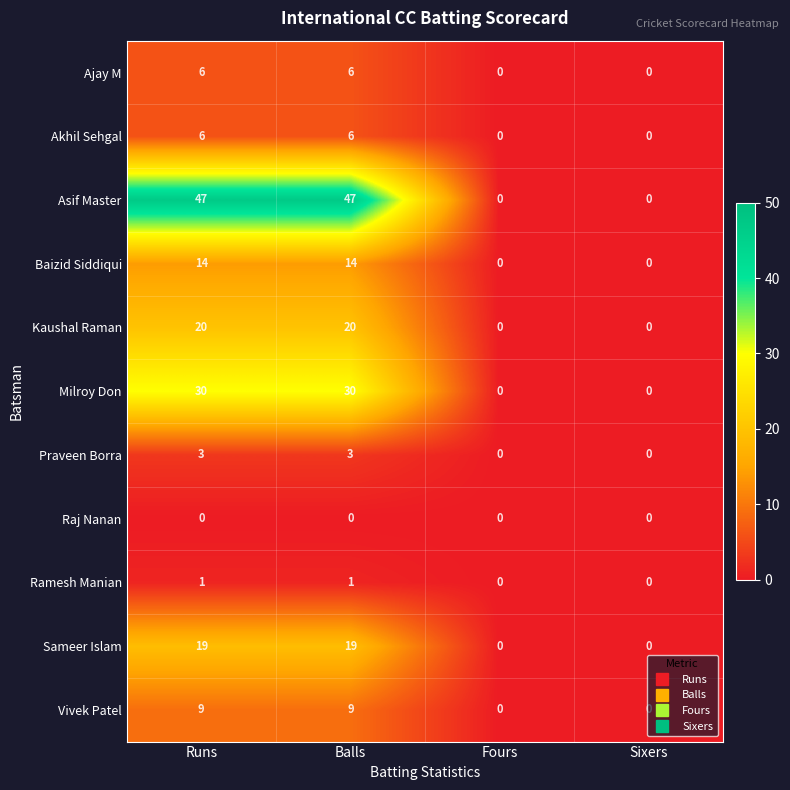

Is the value of Kaushal Raman at Balls greater than the value of Sameer Islam at Sixers?

Yes